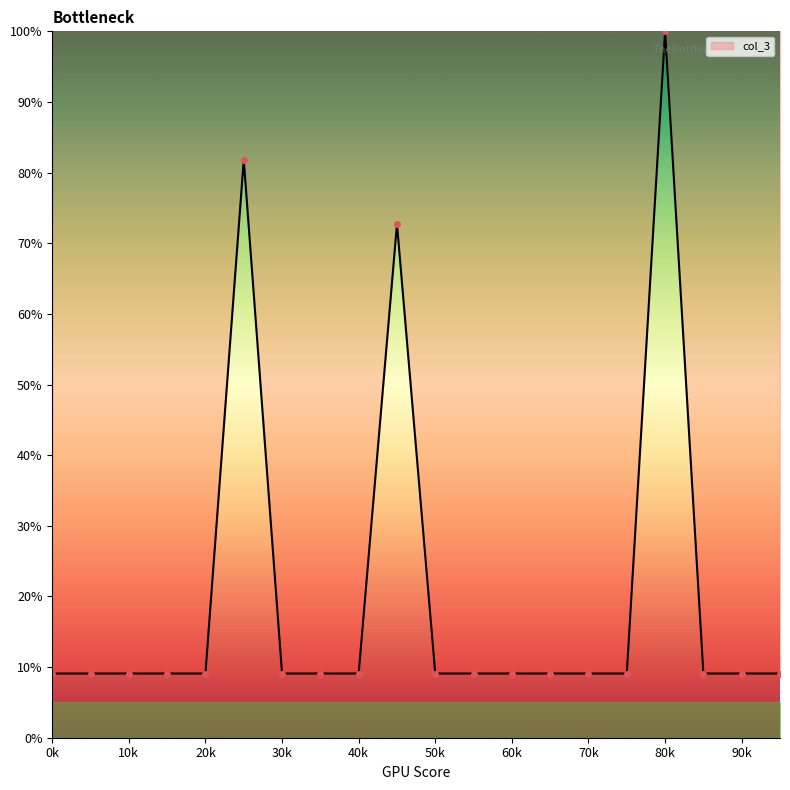

Reading left to right, what are all the values shown in this chart?

9.1	9.1	9.1	9.1	9.1	81.8	9.1	9.1	9.1	72.7	9.1	9.1	9.1	9.1	9.1	9.1	100.0	9.1	9.1	9.1